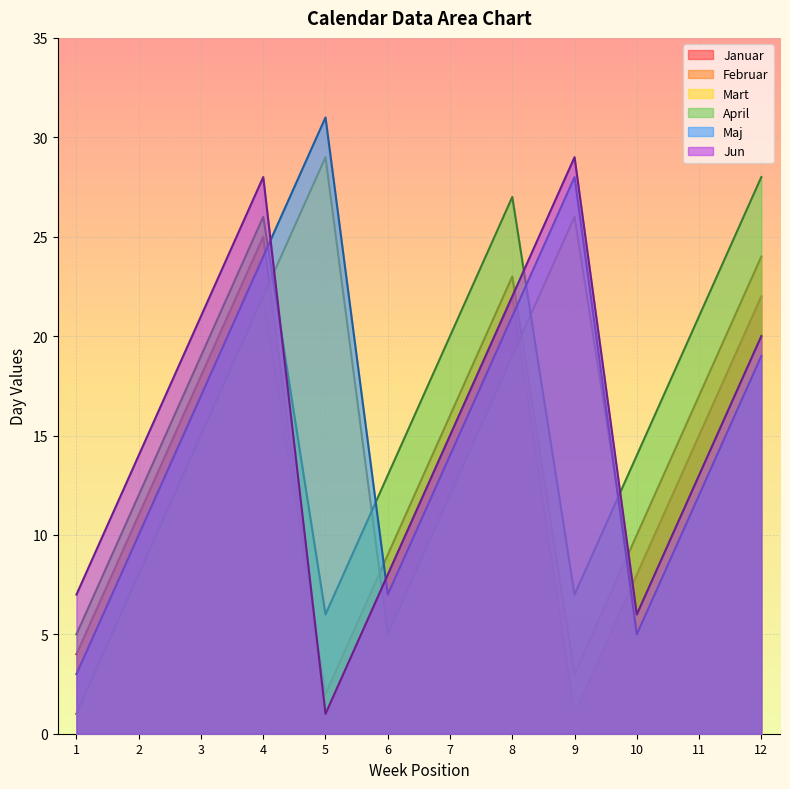

What is the value of the Jun point at the 8th from the left?

22